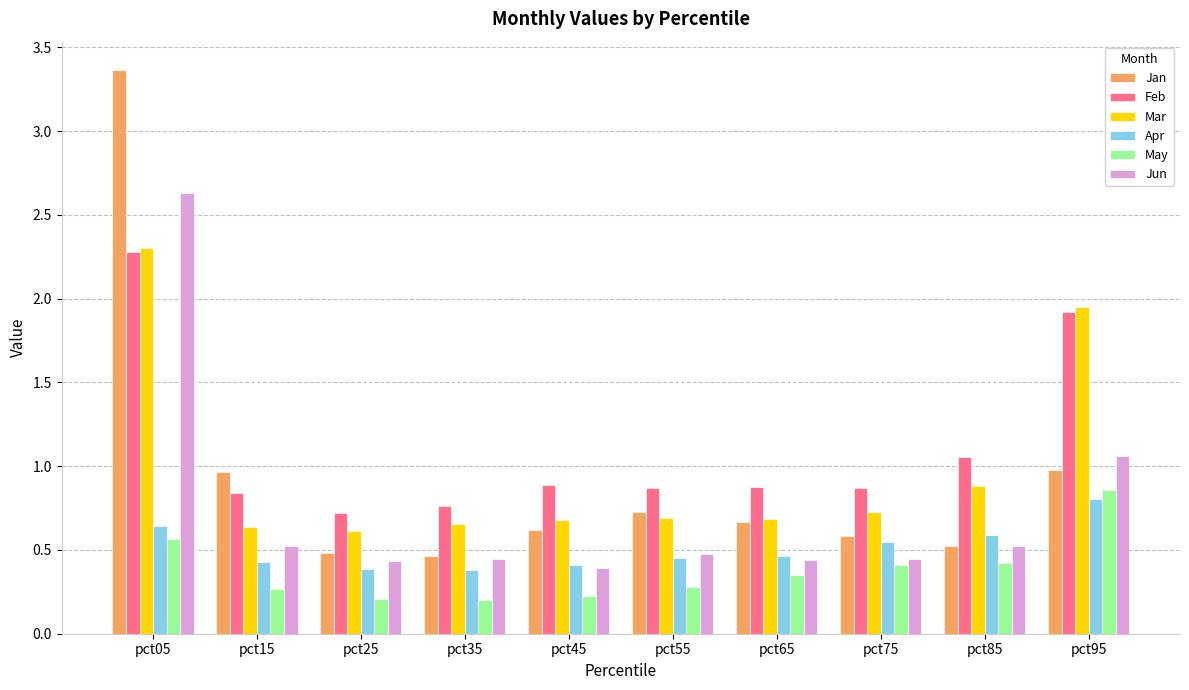

Is it true that May equals 0.4 at pct45?

False